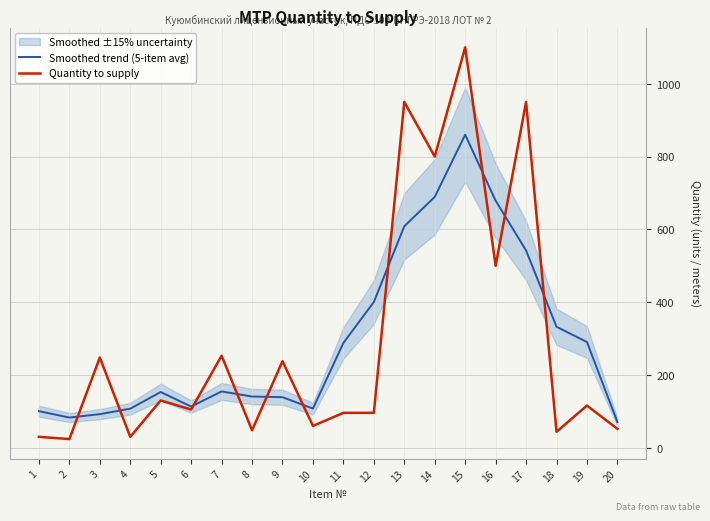

Is it true that Smoothed trend (5-item avg) equals 542.0 at 17?

True